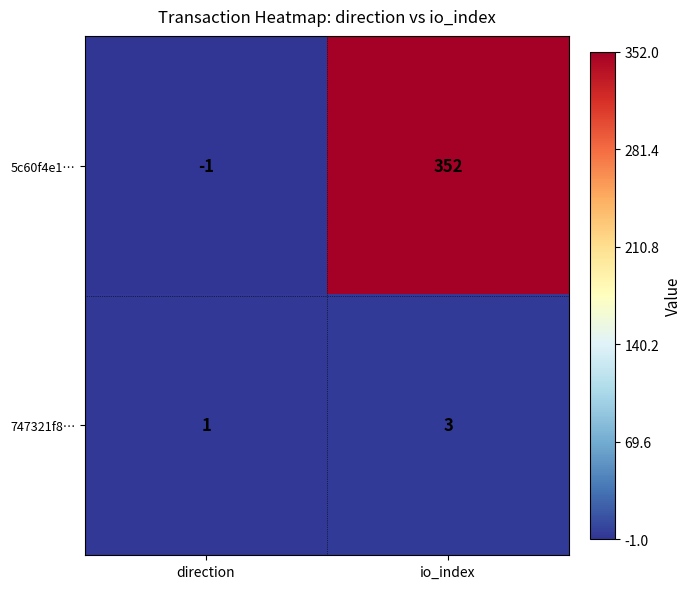

Rank the series by their average value, from lowest to highest.

747321f8…, 5c60f4e1…